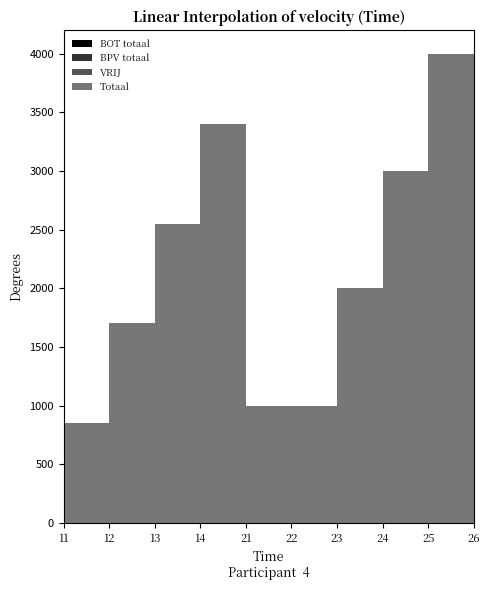

Which series has the largest total across all categories?

Totaal